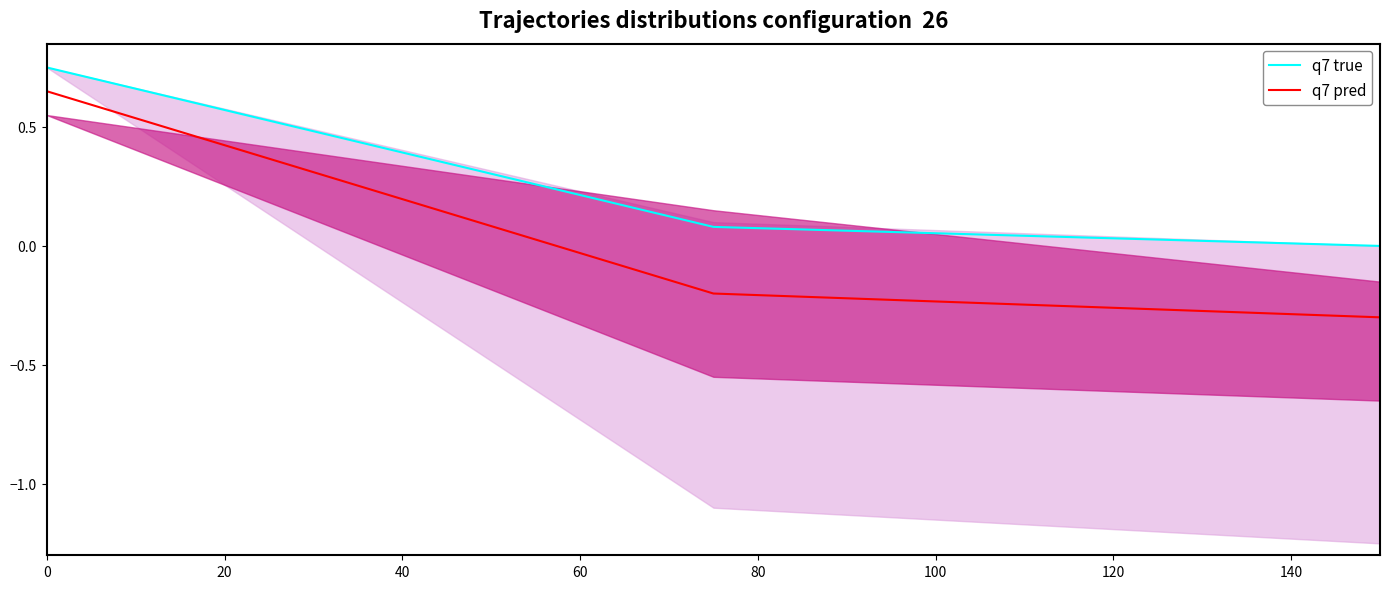

Count the q7 true values in the range 0 to 1.

3